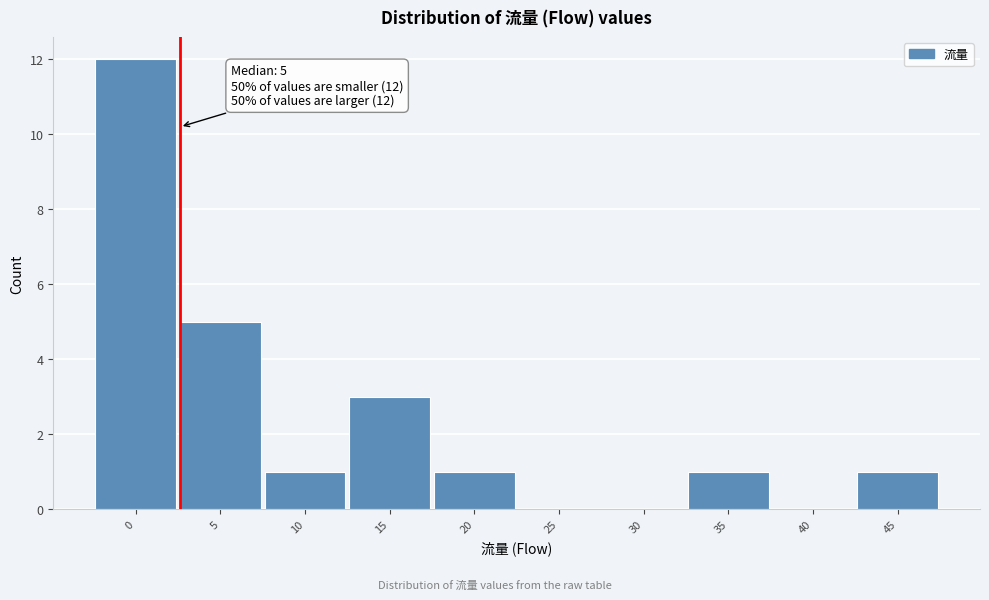

Reading left to right, extract all data points from this chart.

0=12	5=5	10=1	15=3	20=1	25=0	30=0	35=1	40=0	45=1